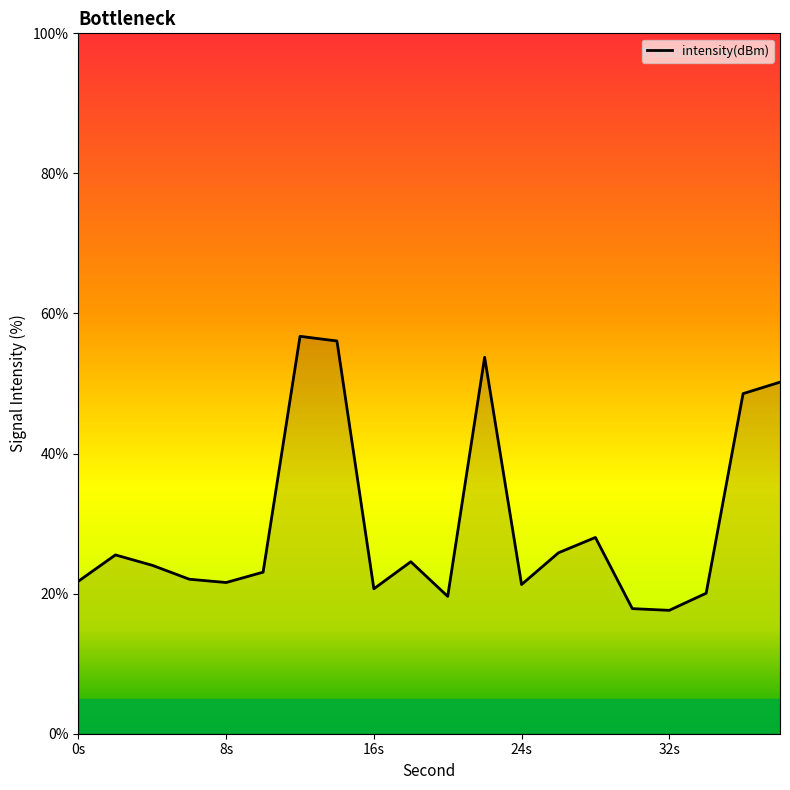

What is the difference between the maximum and minimum values?

39.1